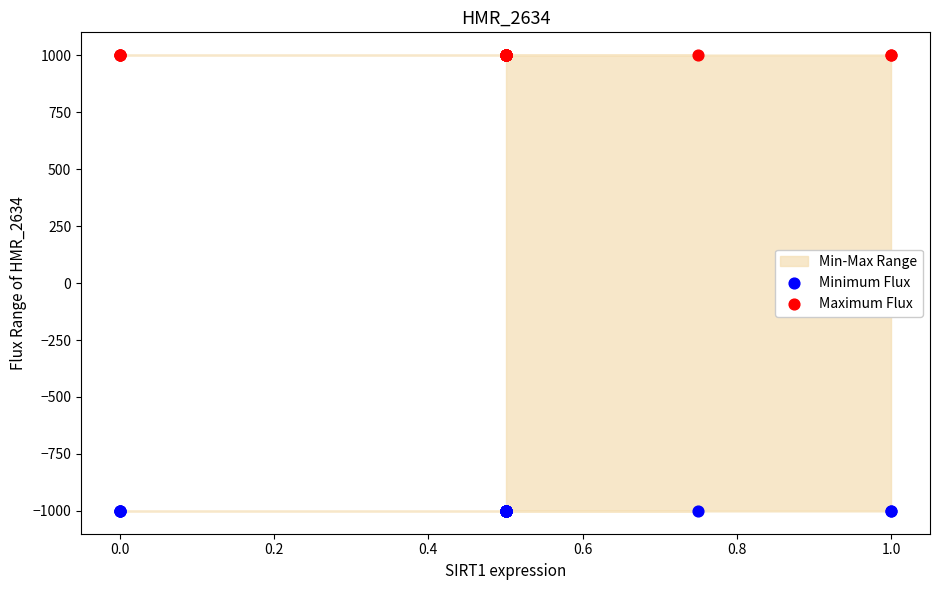

Which series contains the highest Y value?

Maximum Flux